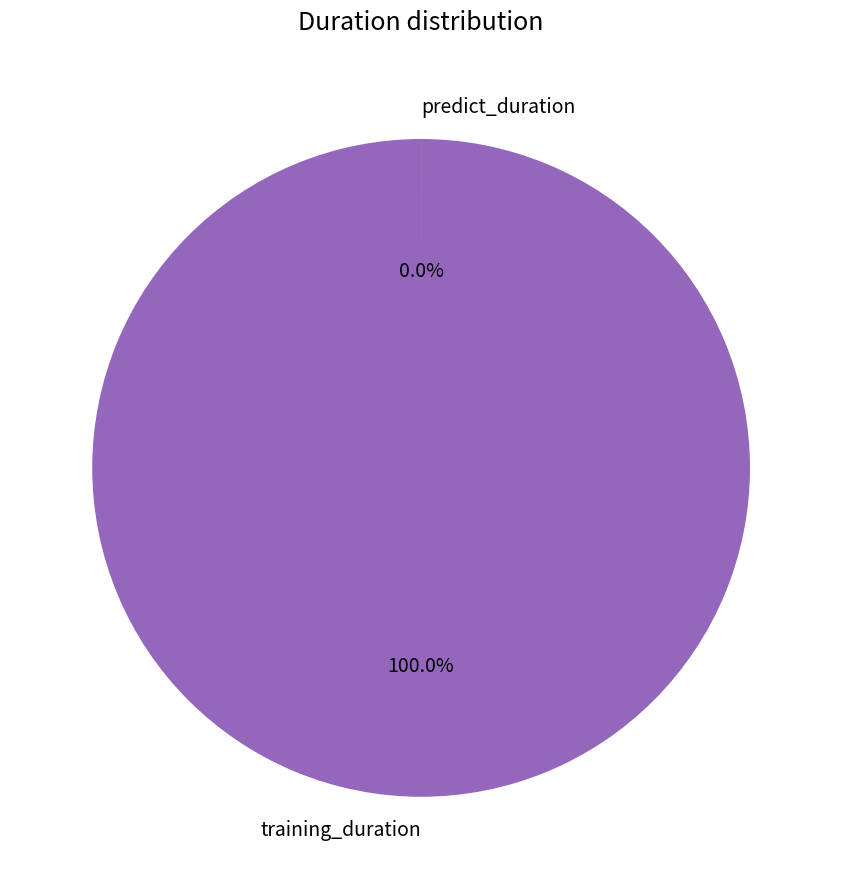

True or false: predict_duration accounts for 0% of the total.

True